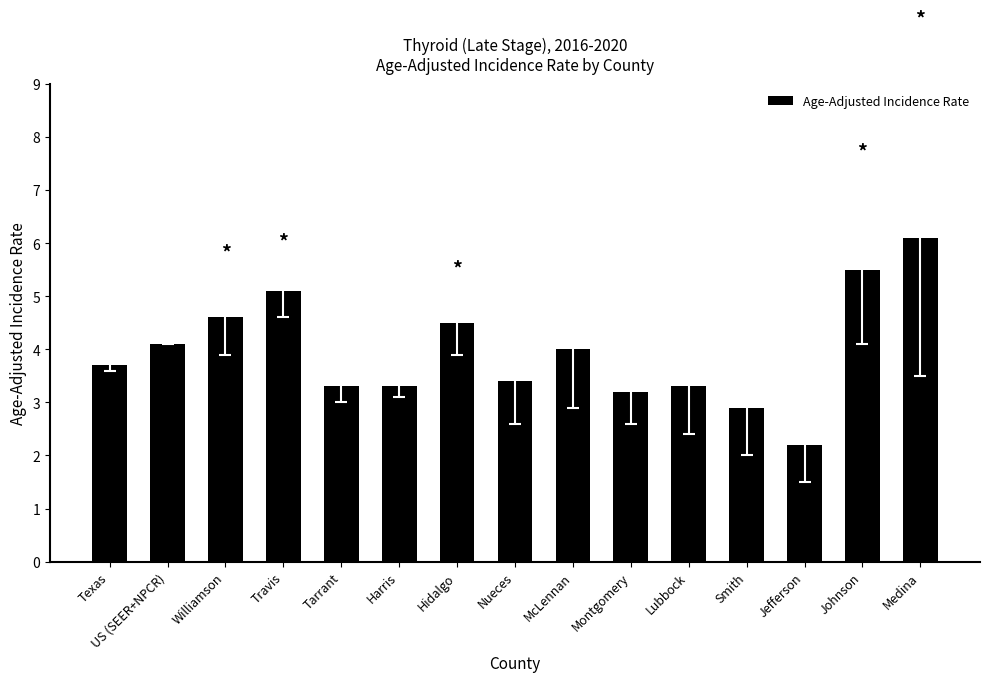

How many bars are there in total?

15